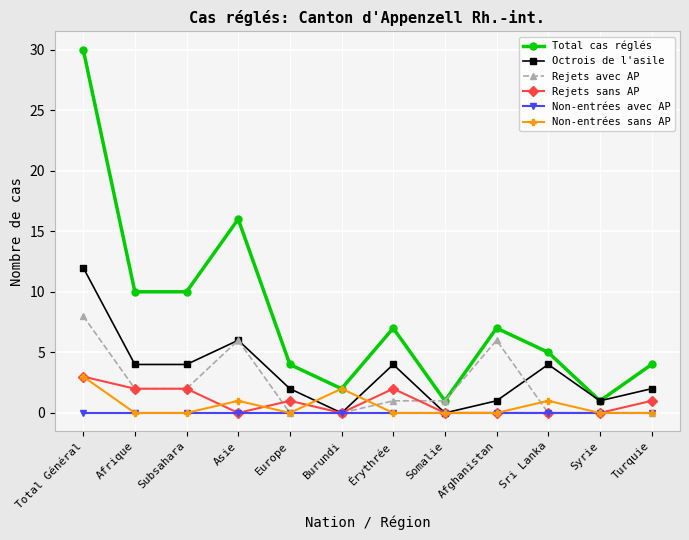

Reading left to right, extract all data points from this chart.

Total cas réglés: 30	10	10	16	4	2	7	1	7	5	1	4
Octrois de l'asile: 12	4	4	6	2	0	4	0	1	4	1	2
Rejets avec AP: 8	2	2	6	0	0	1	1	6	0	0	0
Rejets sans AP: 3	2	2	0	1	0	2	0	0	0	0	1
Non-entrées avec AP: 0	0	0	0	0	0	0	0	0	0	0	0
Non-entrées sans AP: 3	0	0	1	0	2	0	0	0	1	0	0